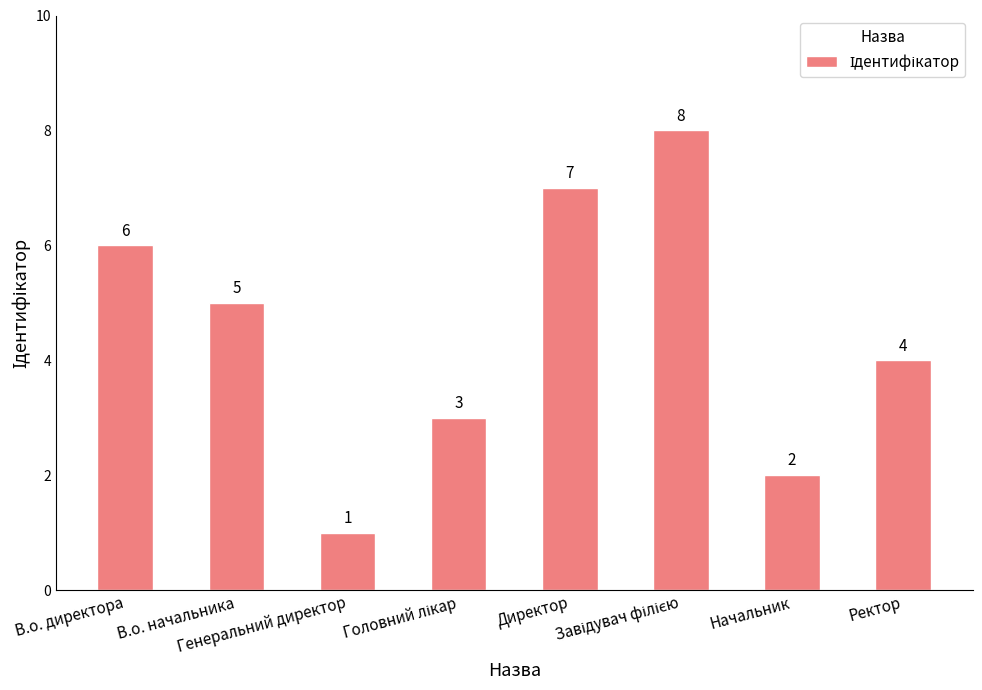

What is the difference between the maximum and minimum values?

7